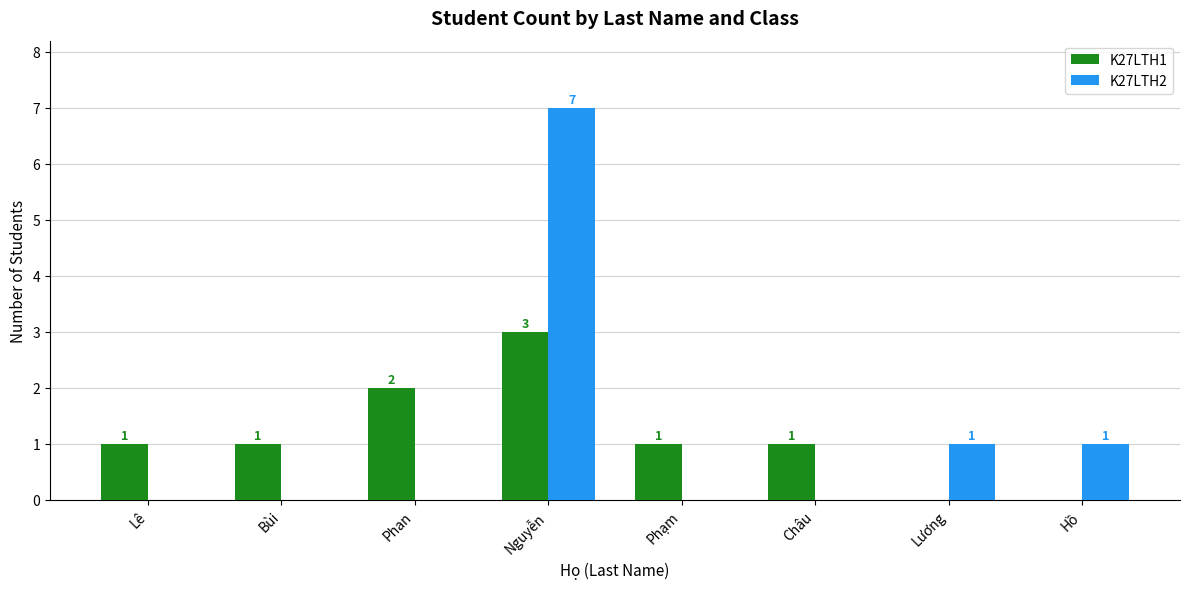

What is the total value across all series at Lê?

1